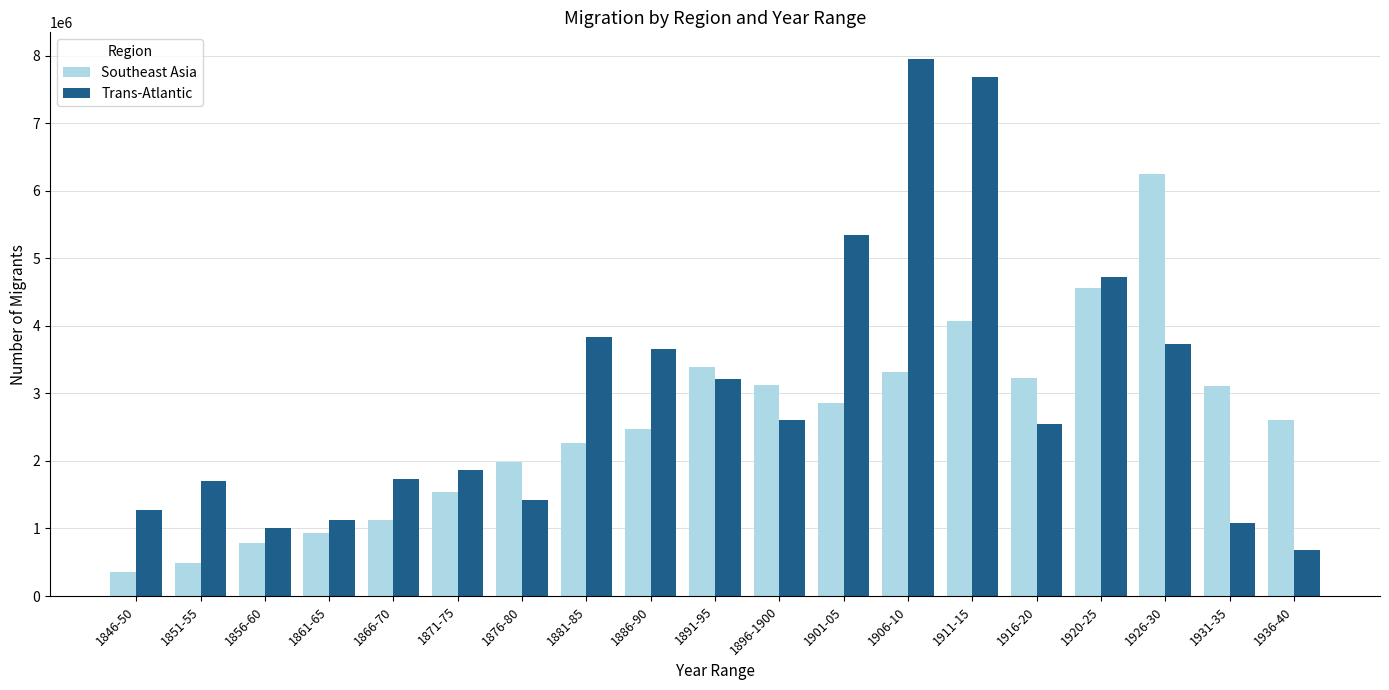

Rank the series by their average value, from highest to lowest.

Trans-Atlantic, Southeast Asia